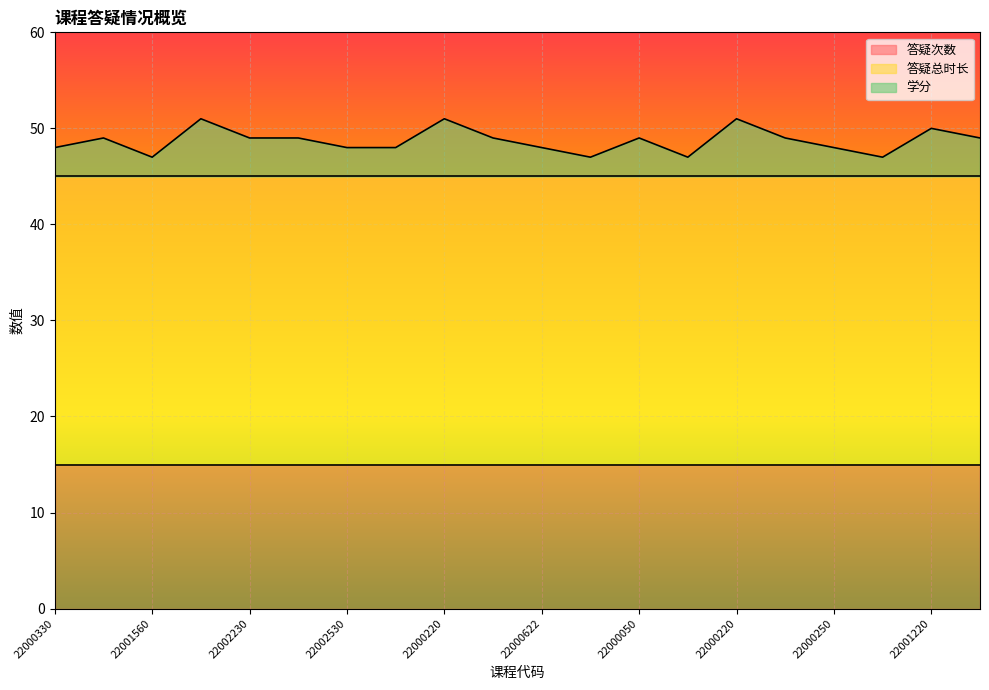

Reading left to right, transcribe all the data shown in this chart.

答疑次数: 15	15	15	15	15	15	15	15	15	15	15	15	15	15	15	15	15	15	15	15
答疑总时长: 30	30	30	30	30	30	30	30	30	30	30	30	30	30	30	30	30	30	30	30
学分: 3	4	2	6	4	4	3	3	6	4	3	2	4	2	6	4	3	2	5	4